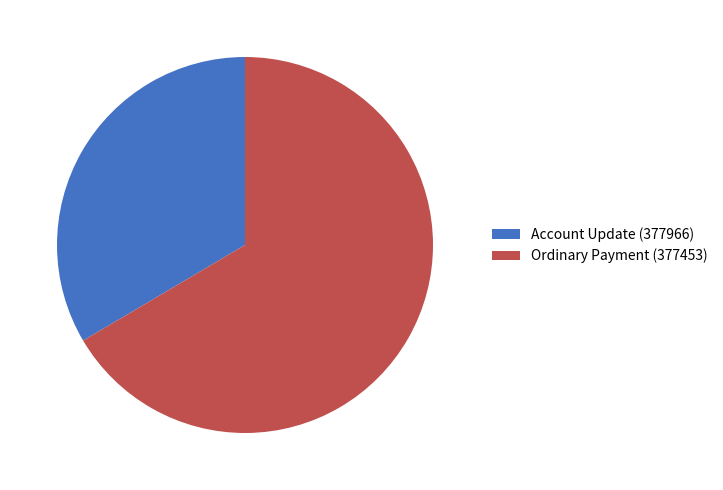

The Account Update (377966) slice represents 19% of the pie. True or false?

False